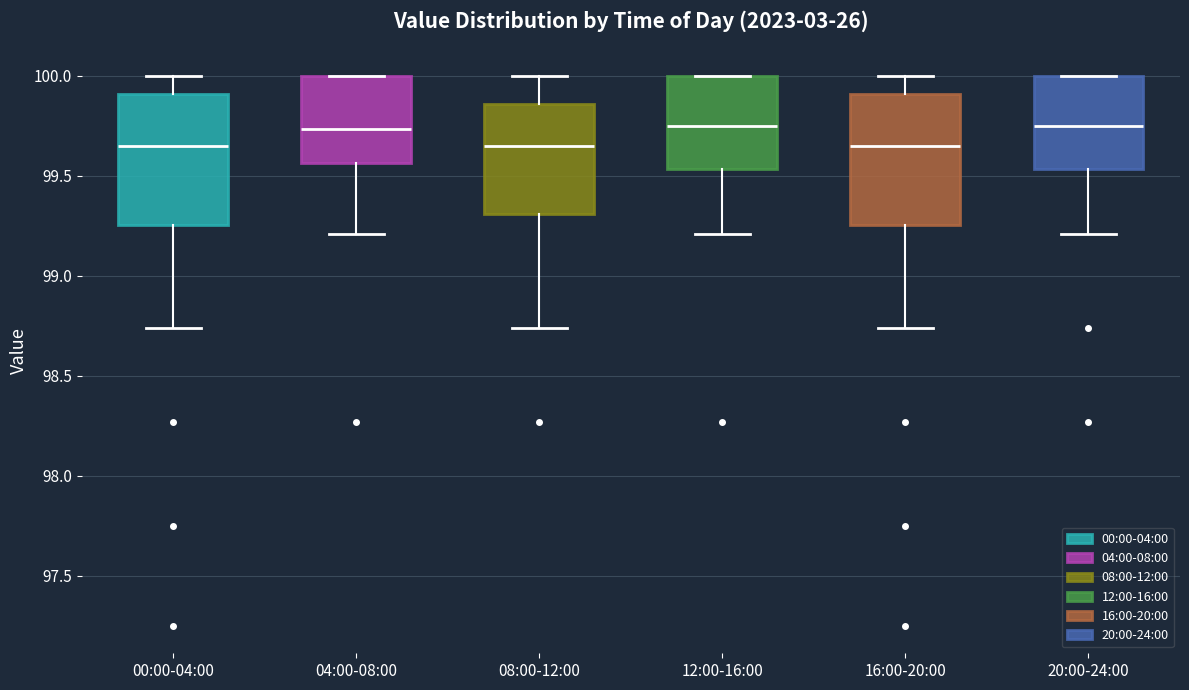

Where is the lower edge of the box for 04:00-08:00 on the y-axis? The values are not printed on the chart, so give them approximately, as read against the axis.

99.55